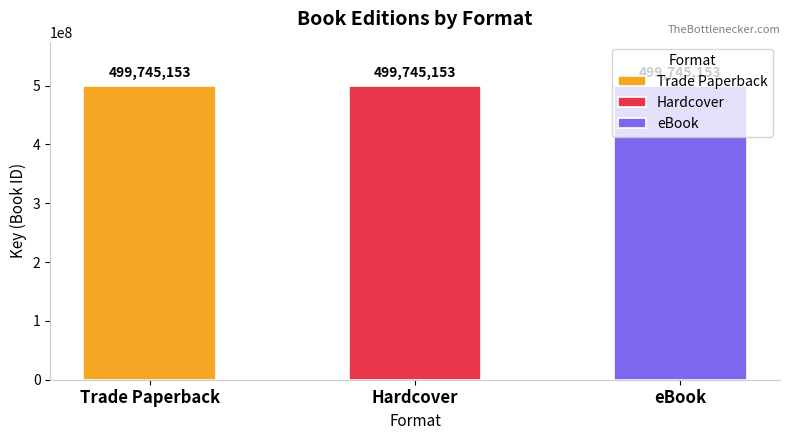

Is the value of Hardcover at Kind of Friends We Used to Be greater than the value of eBook at Kind of Friends We Used to Be?

No